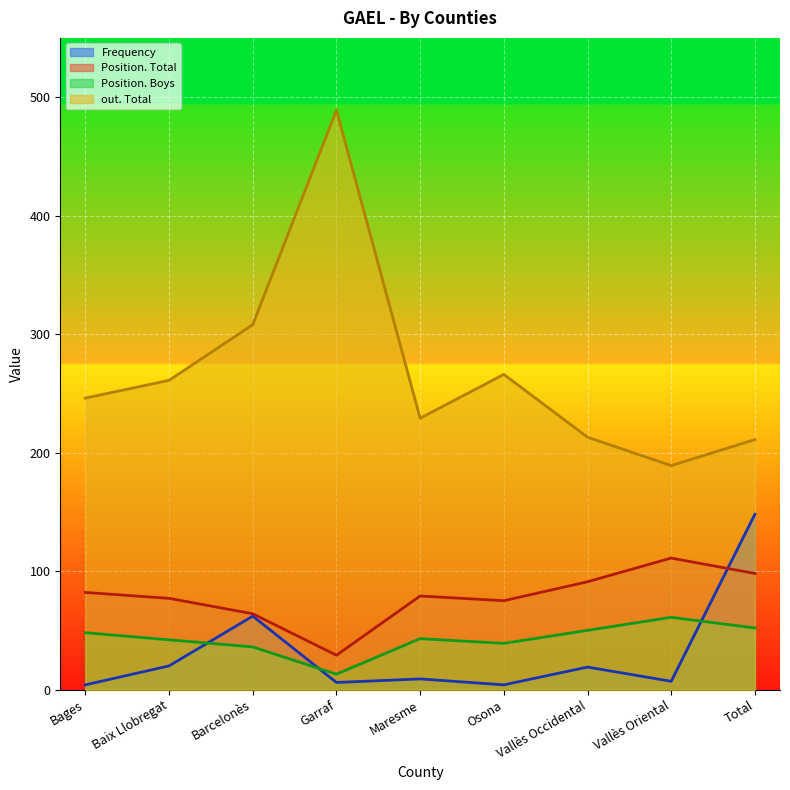

Which series changed the most between Osona and Total?

Frequency